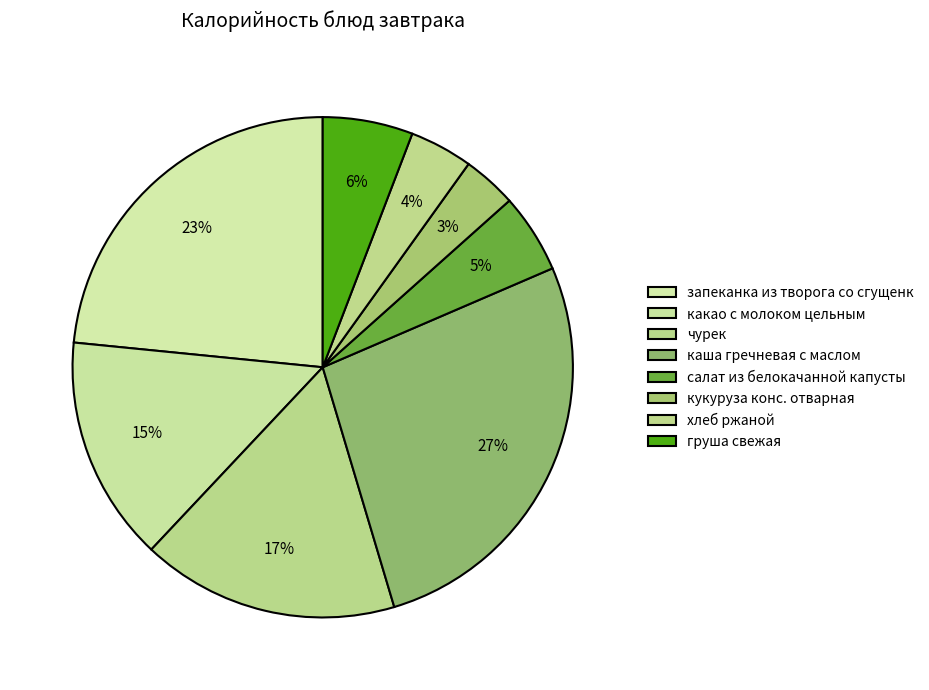

Is there any slice that represents more than half of the pie?

No